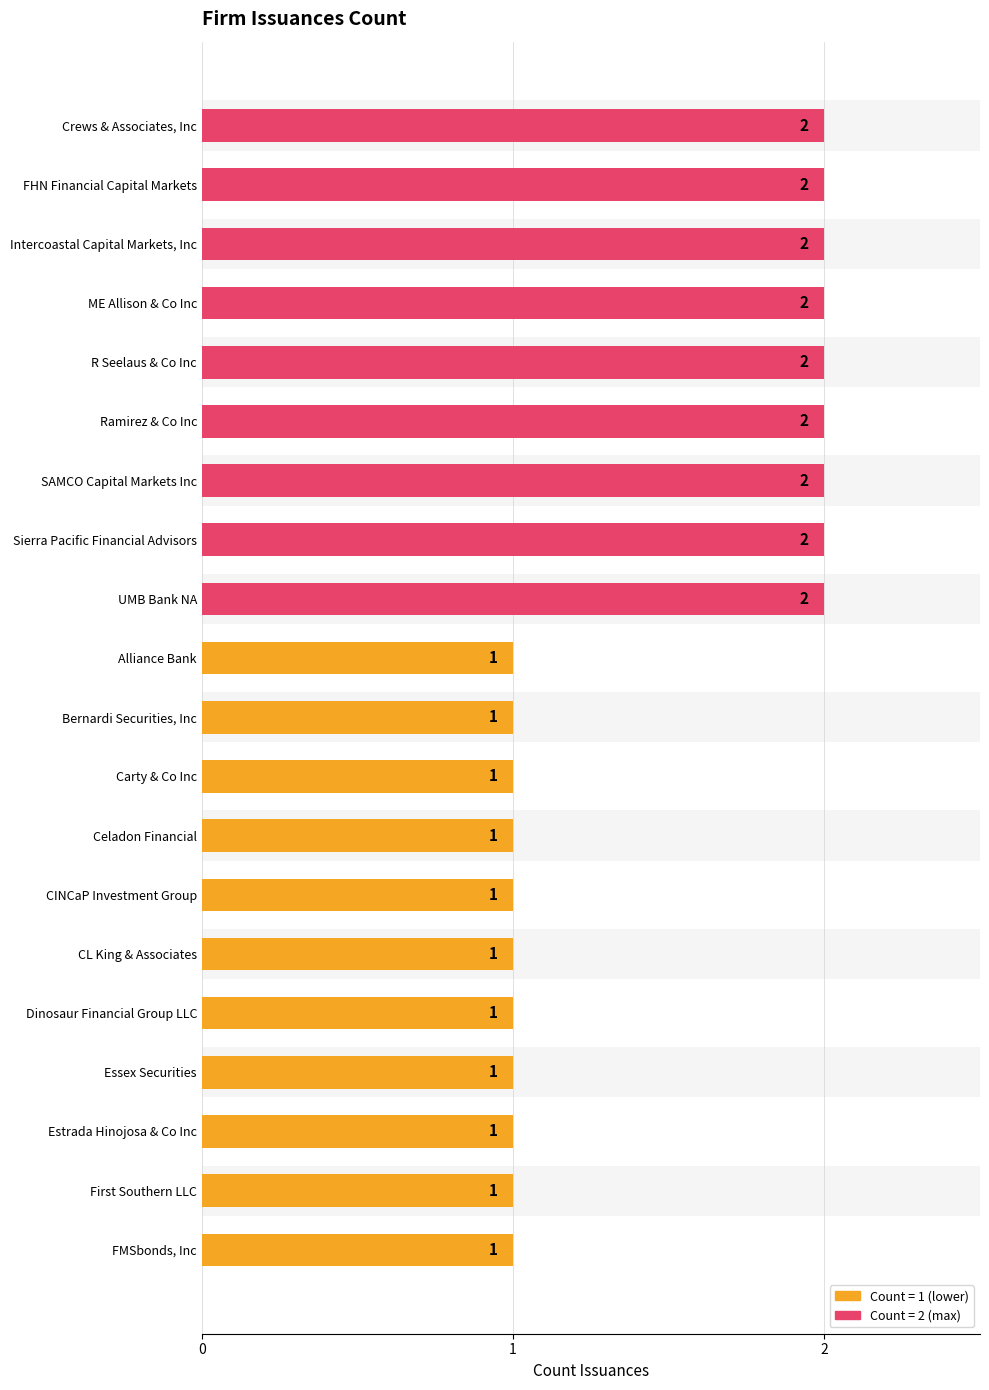

What is the ratio of the value at FMSbonds, Inc to the value at First Southern LLC?

1.0